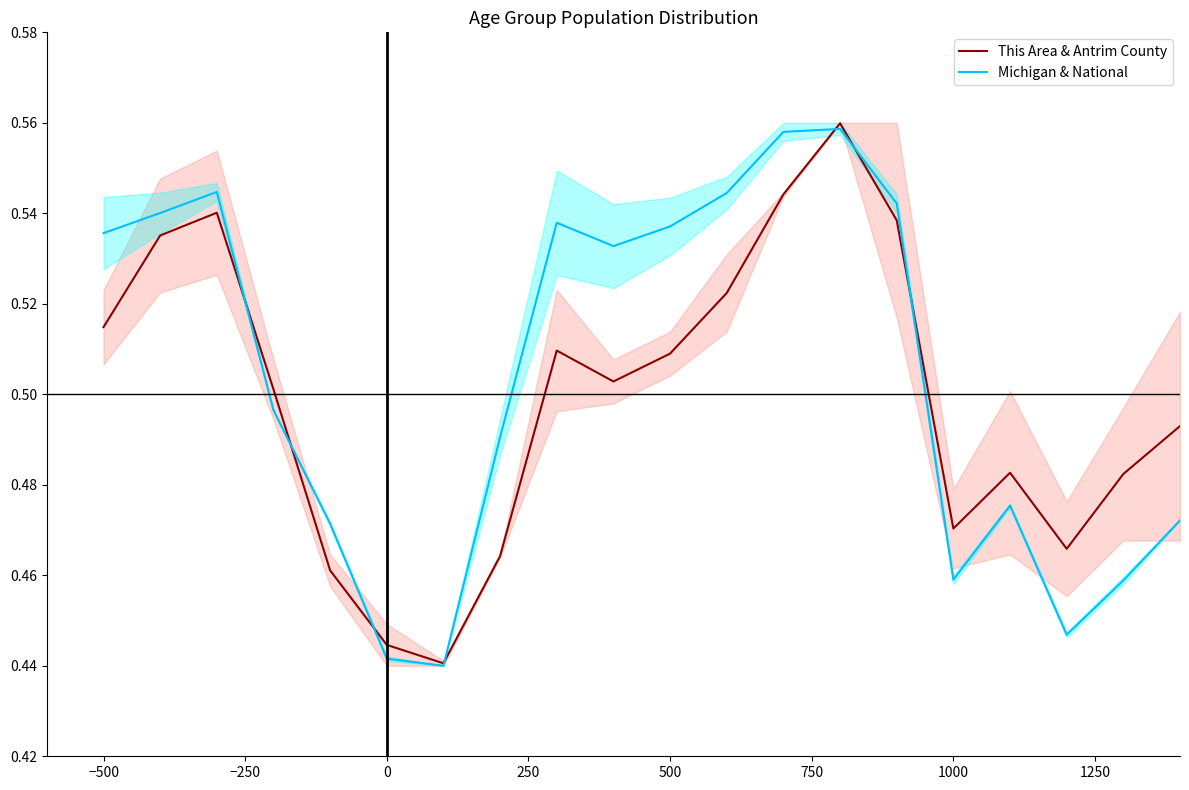

Which series has the widest spread of values?

This Area & Antrim County